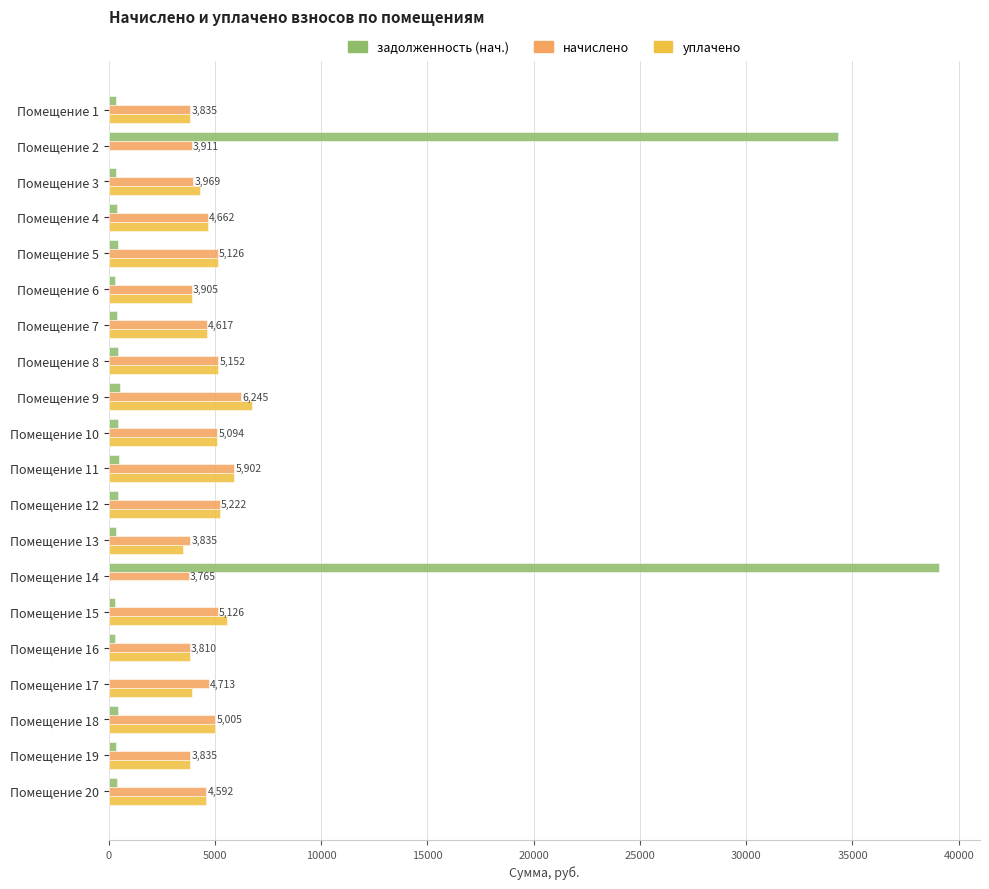

Where is задолженность (нач.) nearest to the value 19524?

Помещение 2